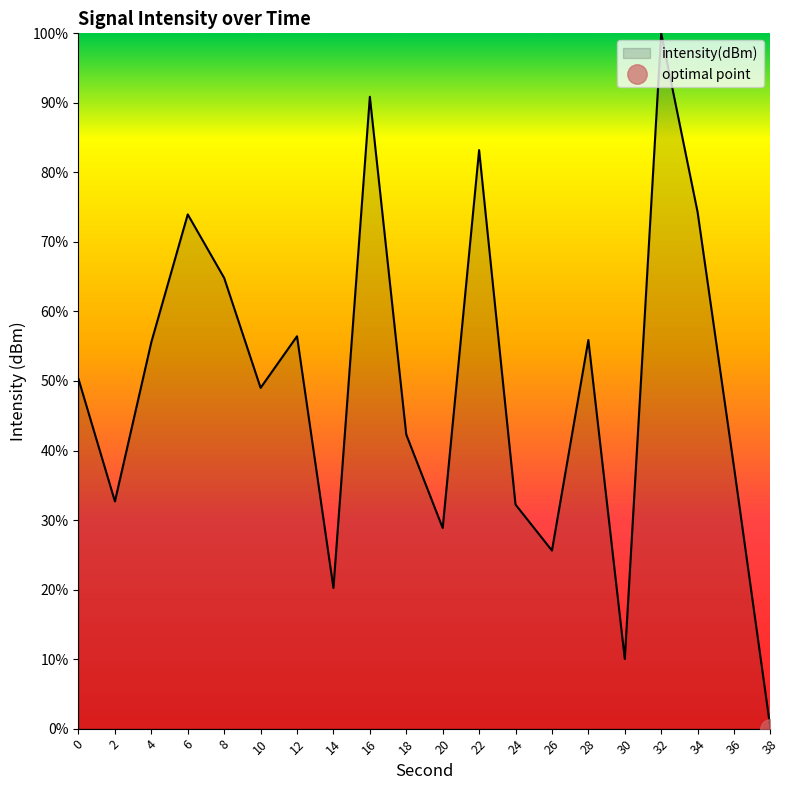

Reading right to left, transcribe all the data shown in this chart.

0.0	37.6	74.3	100.0	10.0	55.9	25.6	32.2	83.2	28.9	42.3	90.9	20.2	56.4	49.0	64.8	74.0	55.6	32.7	50.3